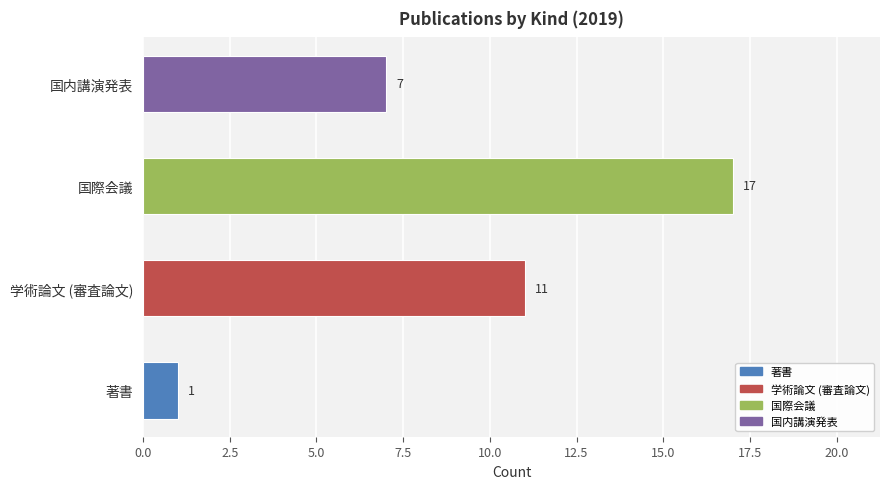

Does the chart contain any negative values?

No